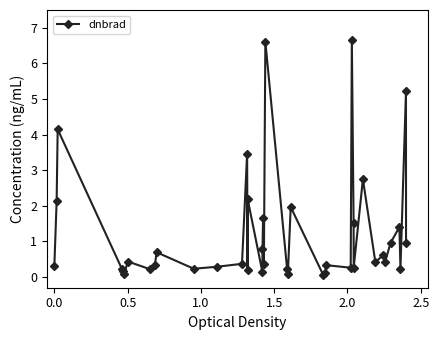

True or false: there are more than 2 points higher than both neighbors.

True